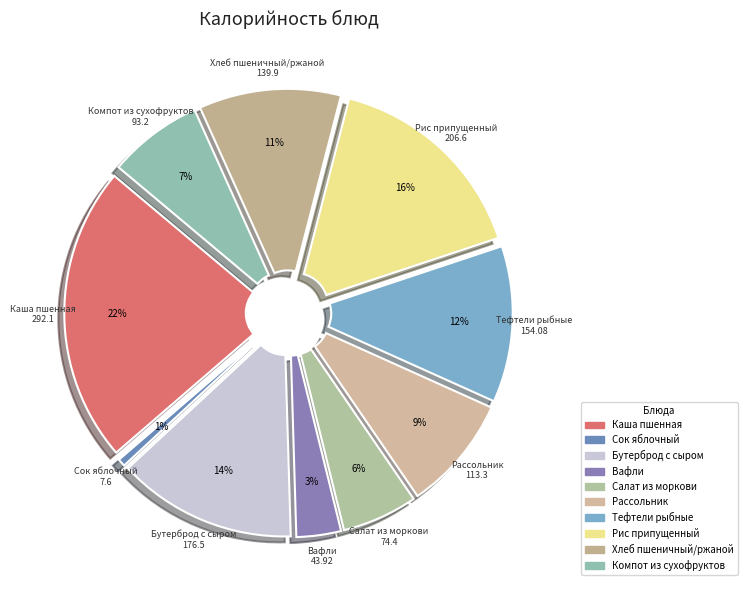

Is it true that Вафли is 3% of the pie?

True